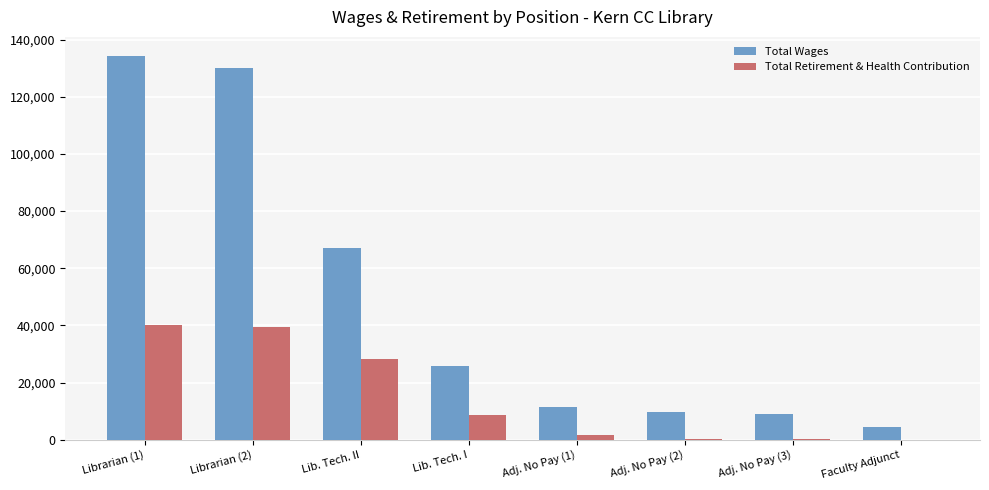

Is the value of Total Wages at Faculty Adjunct greater than the value of Total Retirement & Health Contribution at Faculty Adjunct?

Yes